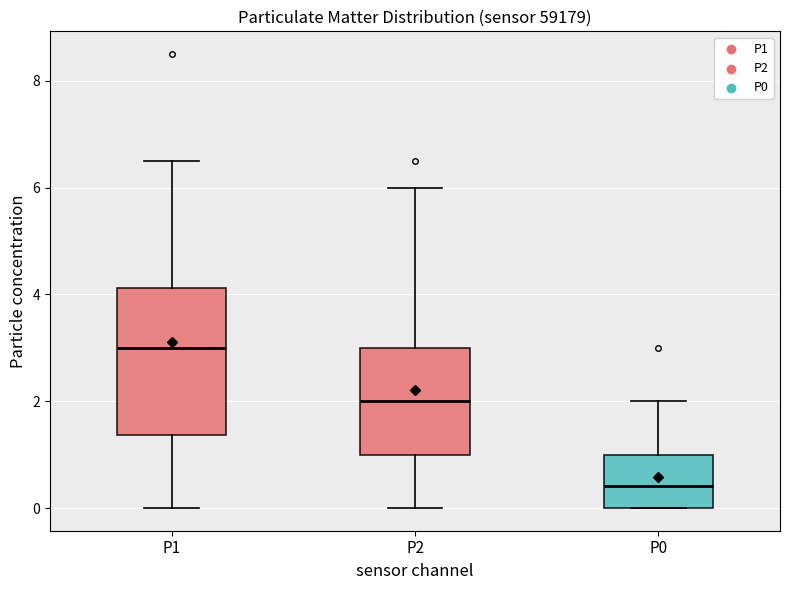

Reading left to right, transcribe this box plot: for each box, give where its median line is, the range the box spans, and where its two whiskers end, as read against the y-axis. The values are not printed on the chart, so give them approximately, as read against the axis.

P1: median 3.0, box 1.4 to 4.2, whiskers 0.0 to 6.6
P2: median 2.0, box 1.0 to 3.0, whiskers 0.0 to 6.0
P0: median 0.4, box 0.0 to 1.0, whiskers 0.0 to 2.0